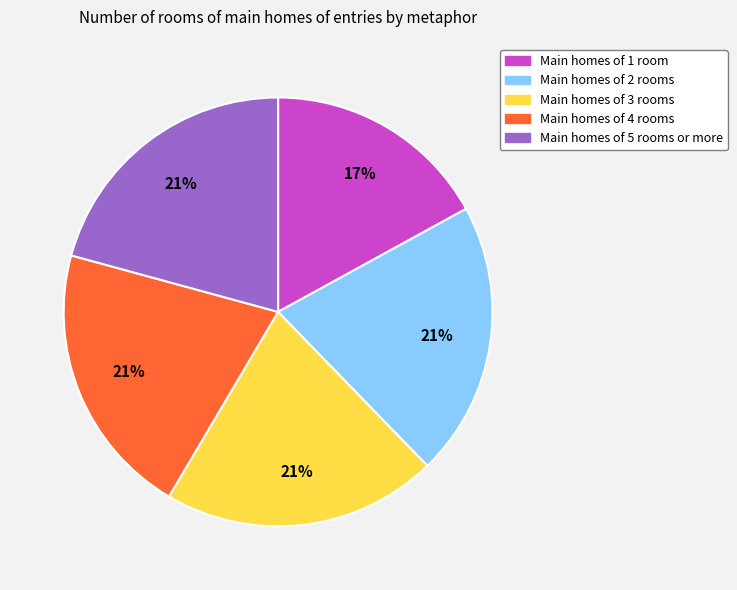

To the nearest percent, what is the difference between the largest and smallest slice percentages?

4%